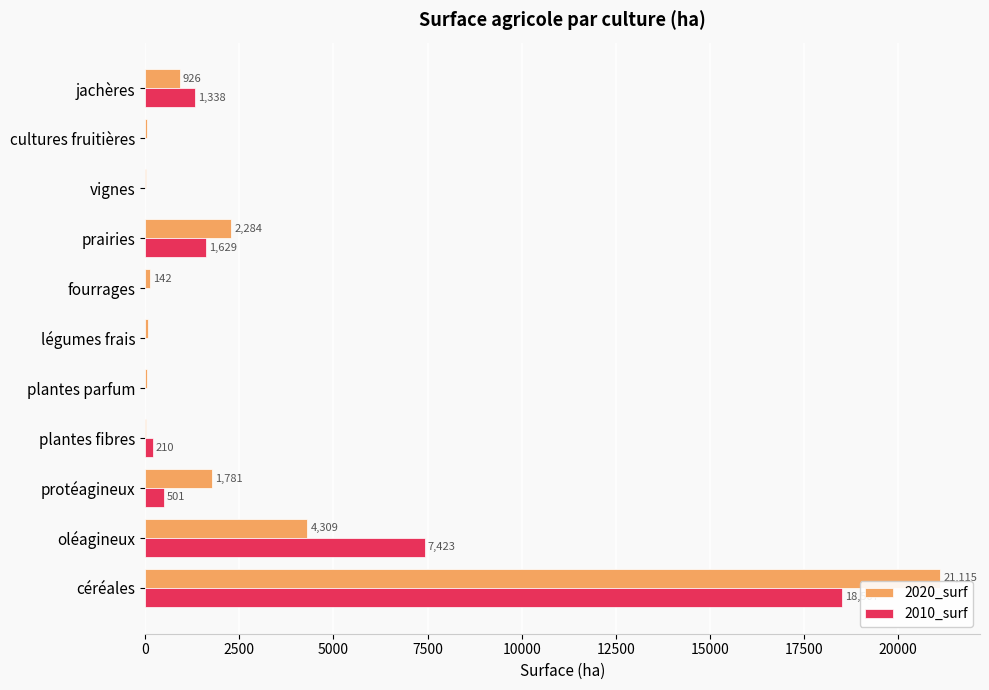

The 2010_surf series shows 0.0 at légumes frais. True or false?

True